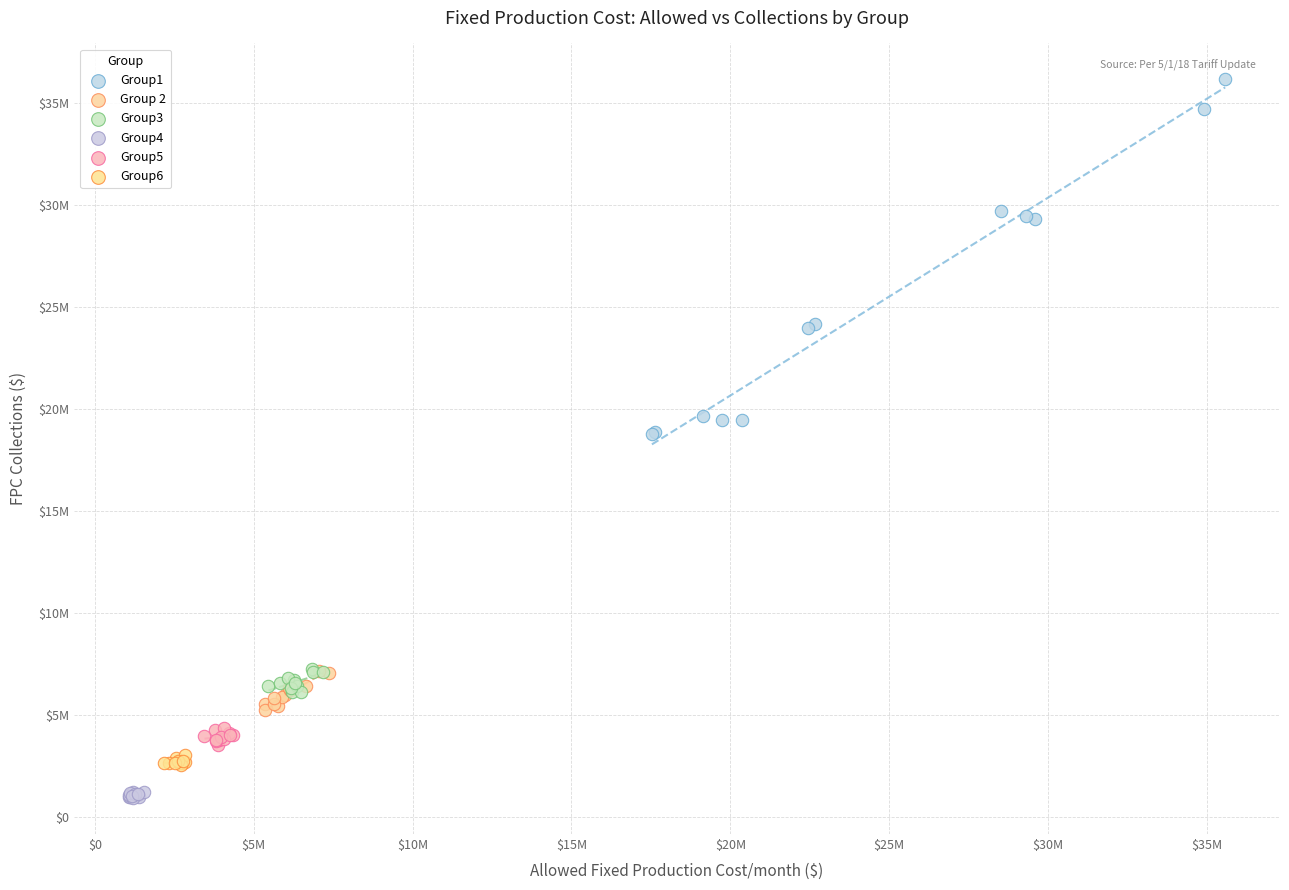

Which series has the largest Y range (max minus min)?

Group1